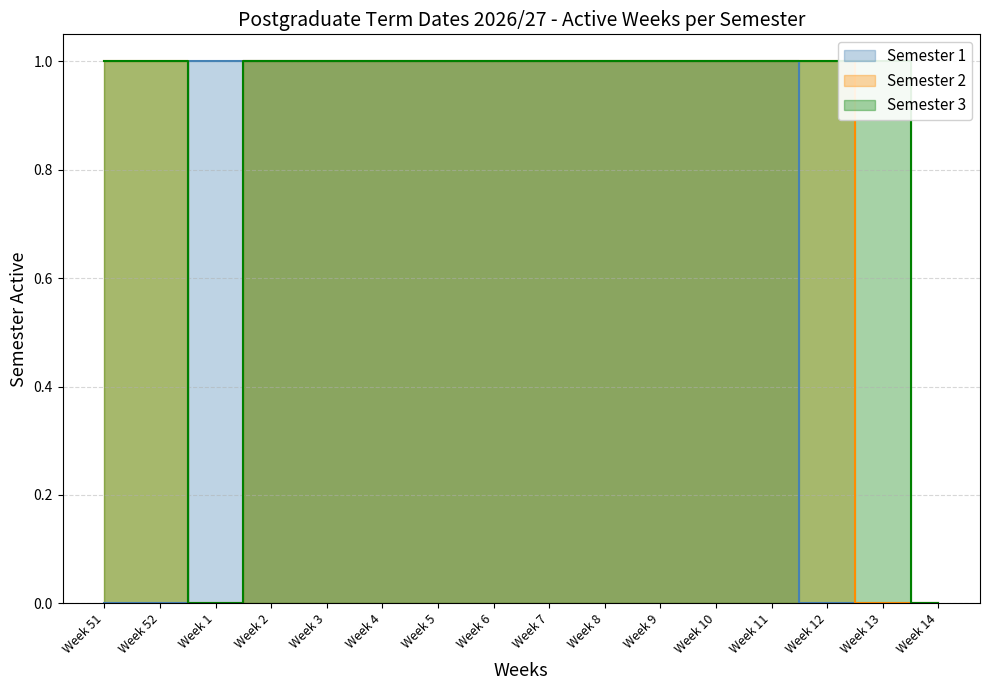

Reading right to left, what are all the values shown in this chart?

Semester 1: Week 14=0	Week 13=0	Week 12=0	Week 11=1	Week 10=1	Week 9=1	Week 8=1	Week 7=1	Week 6=1	Week 5=1	Week 4=1	Week 3=1	Week 2=1	Week 1=1	Week 52=0	Week 51=0
Semester 2: Week 14=0	Week 13=0	Week 12=1	Week 11=1	Week 10=1	Week 9=1	Week 8=1	Week 7=1	Week 6=1	Week 5=1	Week 4=1	Week 3=1	Week 2=1	Week 1=0	Week 52=1	Week 51=1
Semester 3: Week 14=0	Week 13=1	Week 12=1	Week 11=1	Week 10=1	Week 9=1	Week 8=1	Week 7=1	Week 6=1	Week 5=1	Week 4=1	Week 3=1	Week 2=1	Week 1=0	Week 52=1	Week 51=1